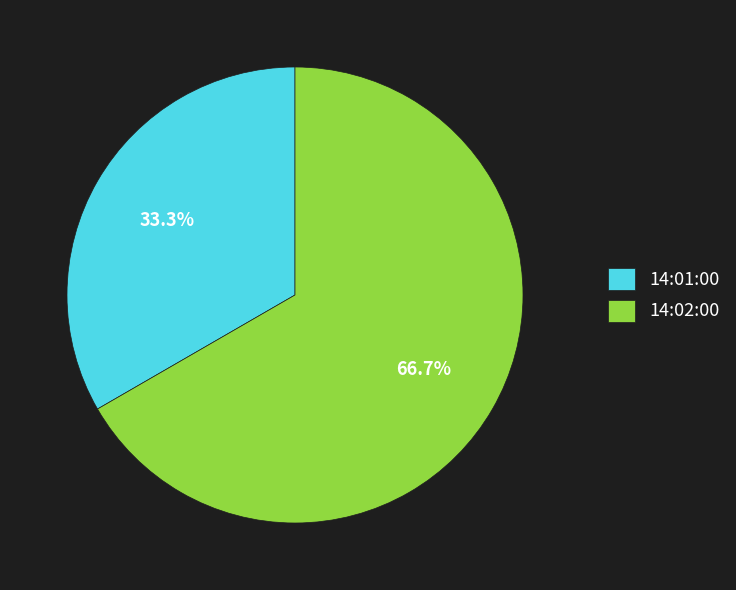

To the nearest percent, what is the difference between the 14:02:00 and 14:01:00 slice percentages?

33%